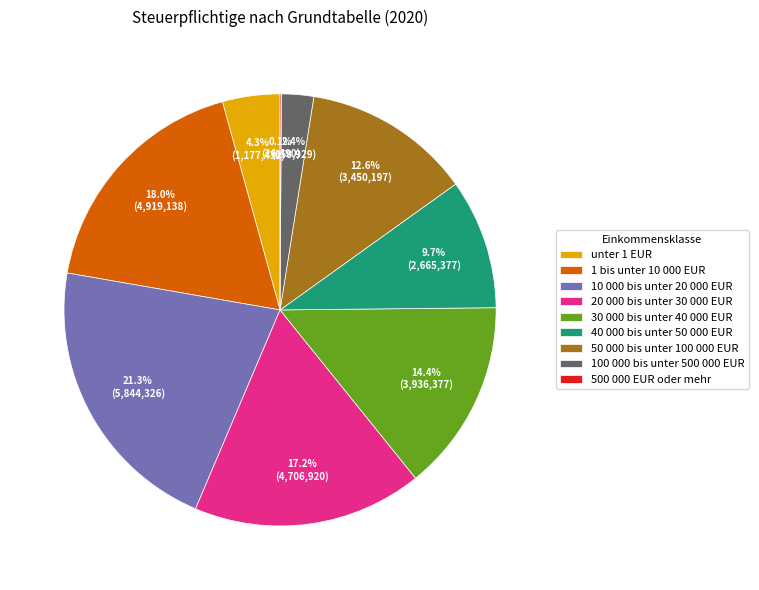

What portion of the pie excludes 50 000 bis unter 100 000 EUR?

87.4%